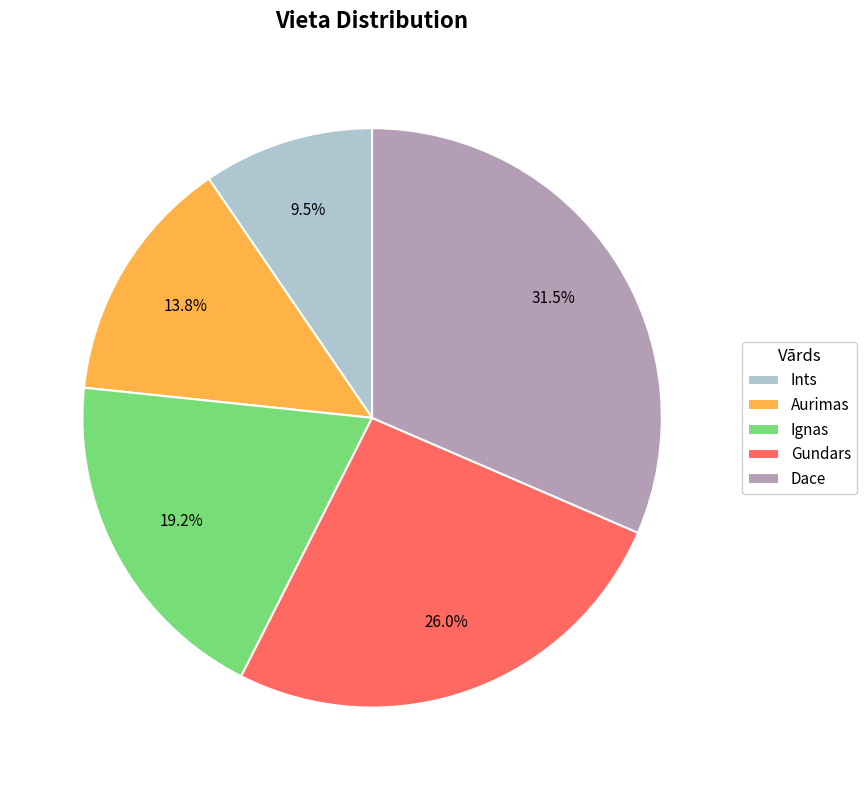

How many slices are in this pie chart?

5